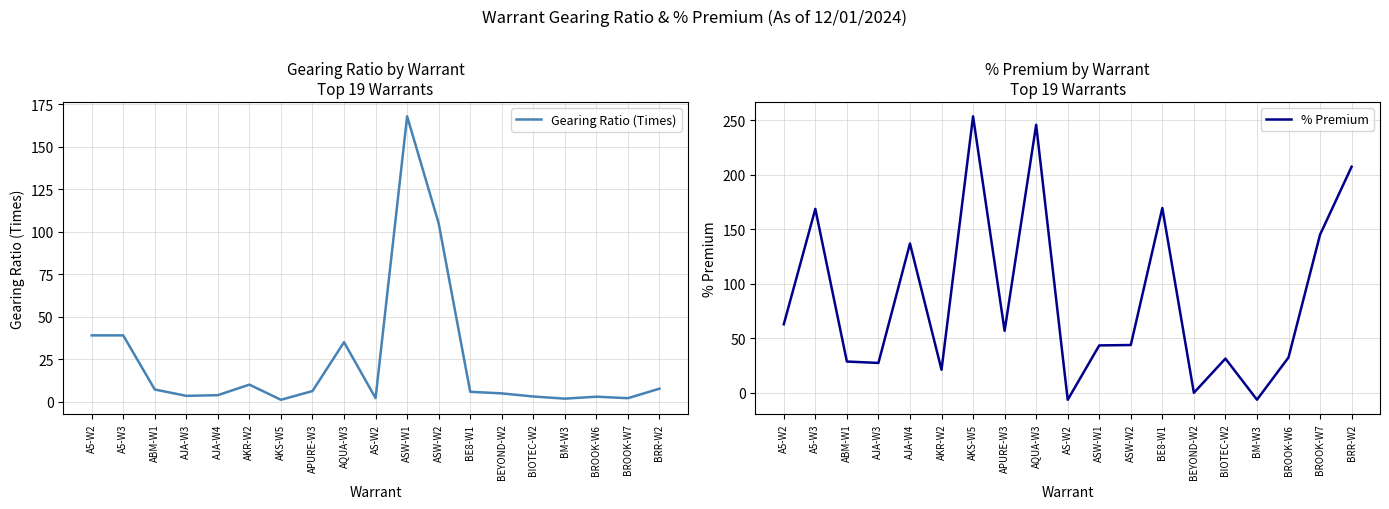

Where is Gearing Ratio (Times) nearest to the value 84?

ASW-W2